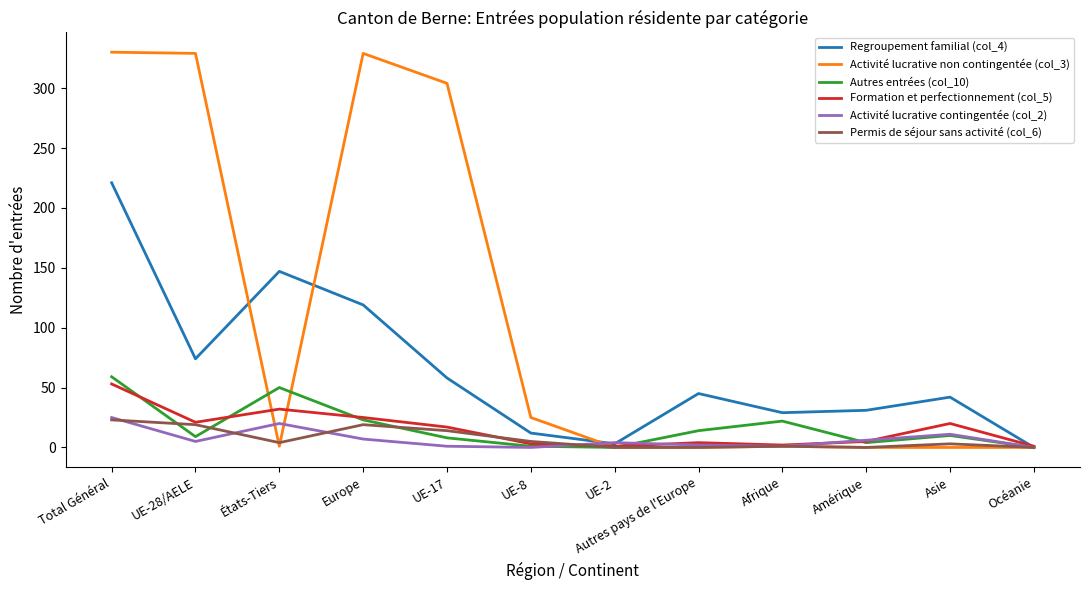

Which series has the largest total across all categories?

Activité lucrative non contingentée (col_3)